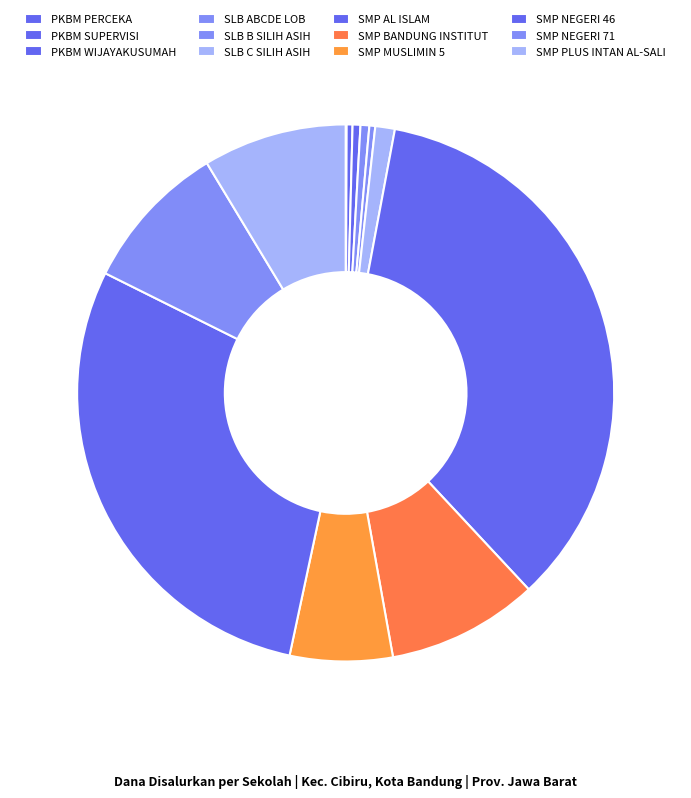

What is the total percentage of PKBM PERCEKA and PKBM WIJAYAKUSUMAH?

0.5%